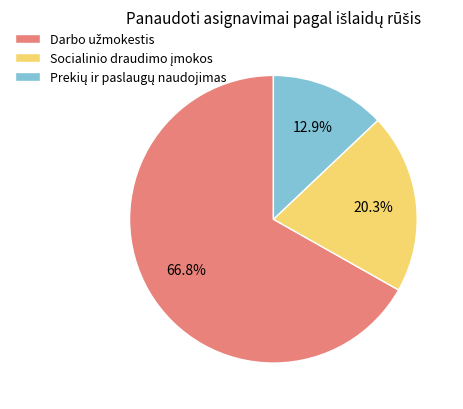

Is there a majority slice in this chart?

Yes